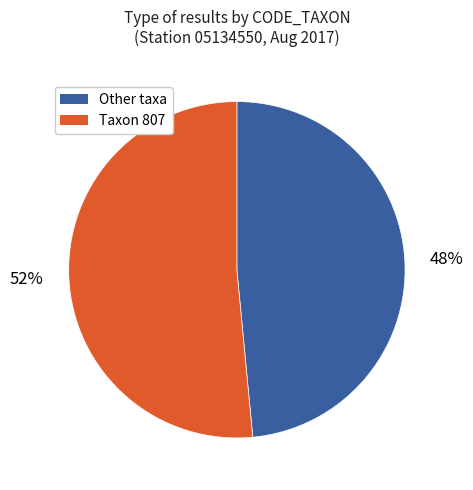

To the nearest percent, what is the average slice percentage?

50%